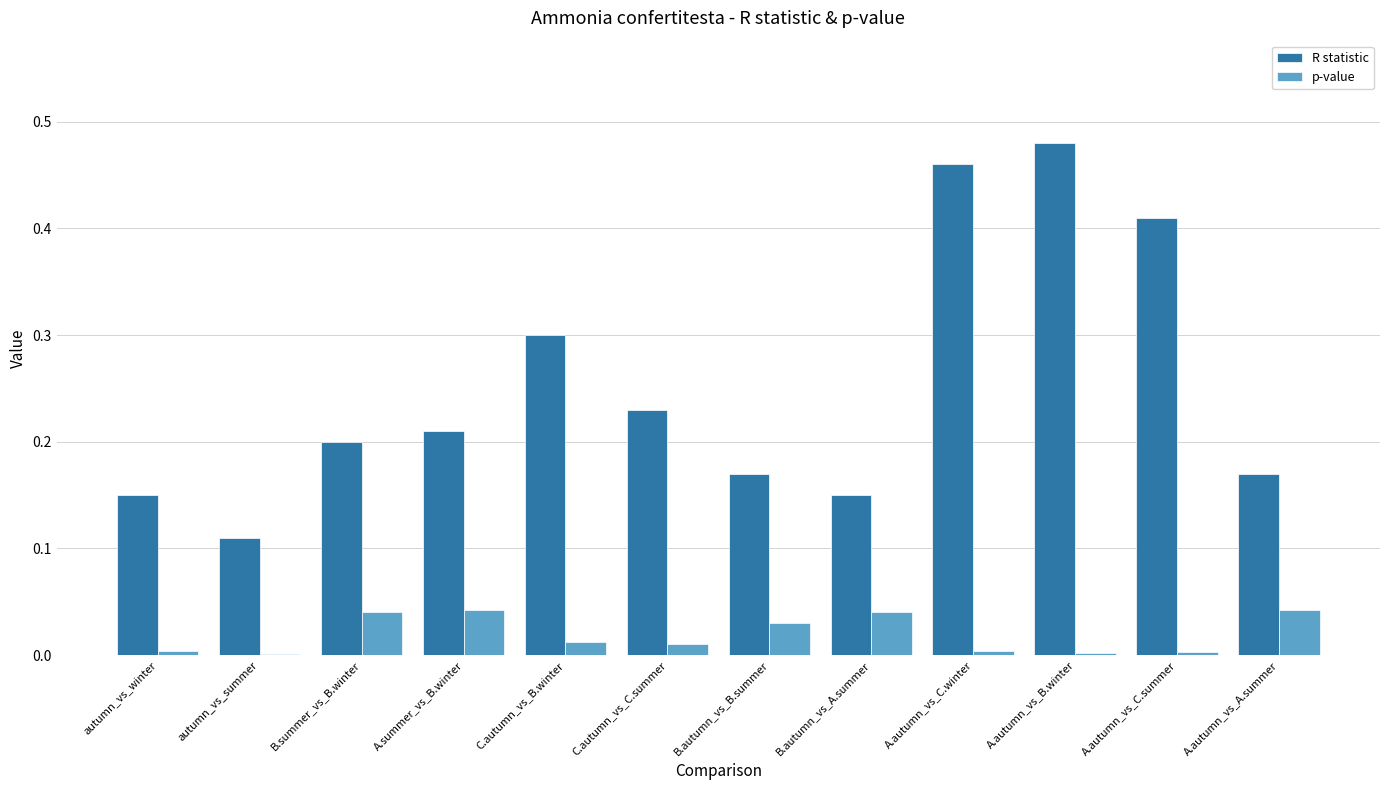

Is it true that p-value equals 0.0 at A.autumn_vs_C.winter?

True